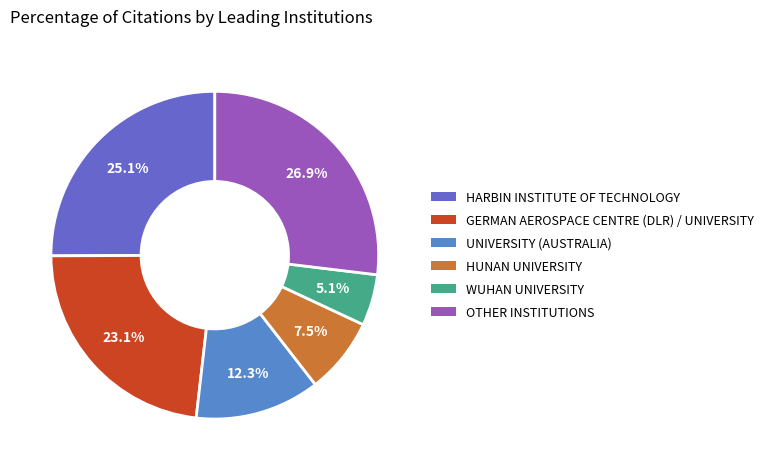

Combined, what portion of the pie is GERMAN AEROSPACE CENTRE (DLR) / UNIVERSITY and OTHER INSTITUTIONS?

50.0%